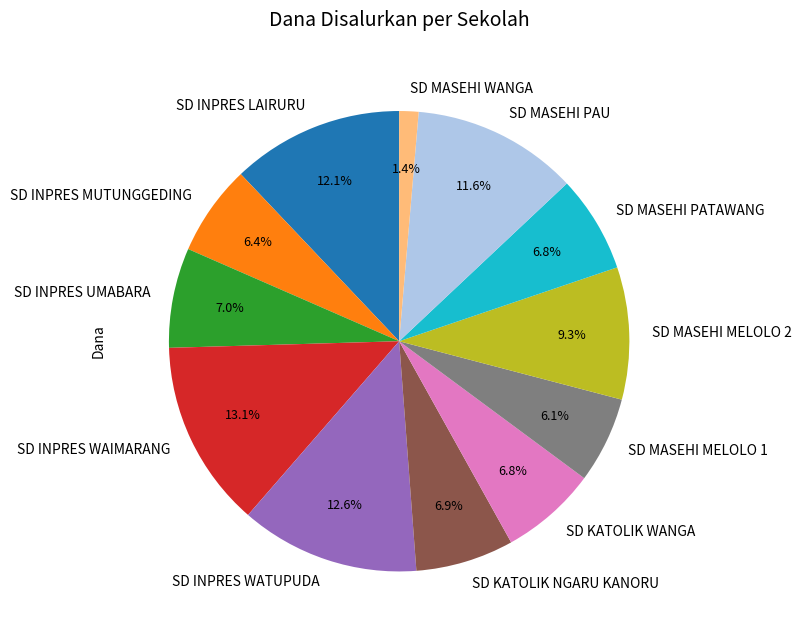

How many segments does this pie chart have?

12